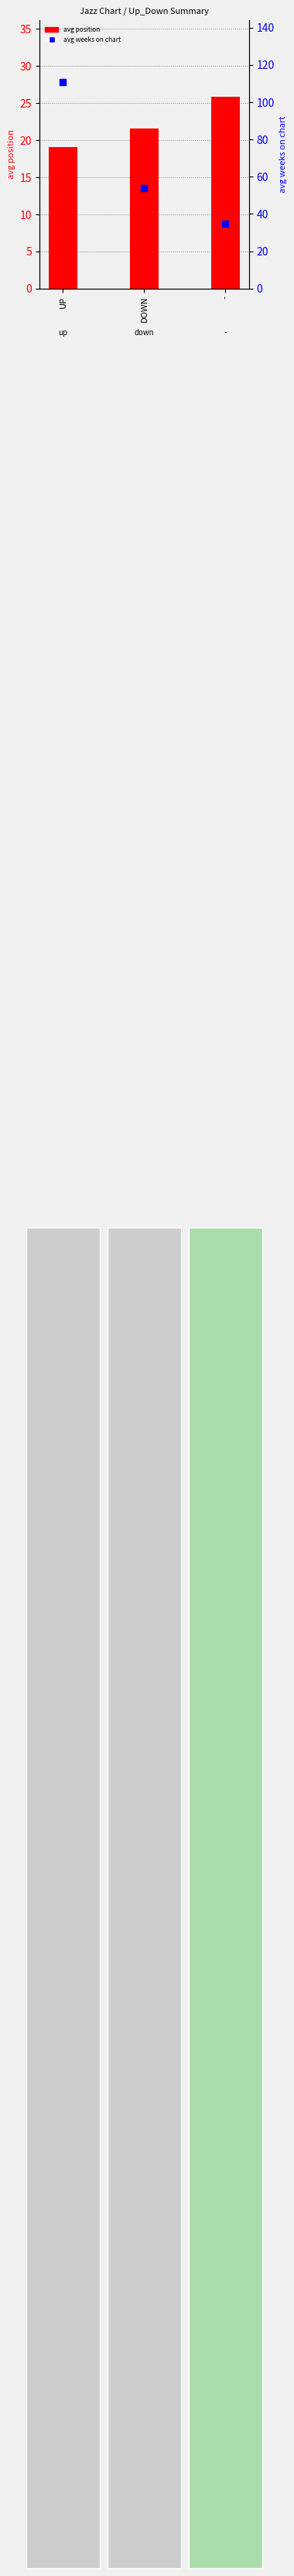

Is the value of avg weeks on chart at UP greater than the value of avg position at DOWN?

Yes